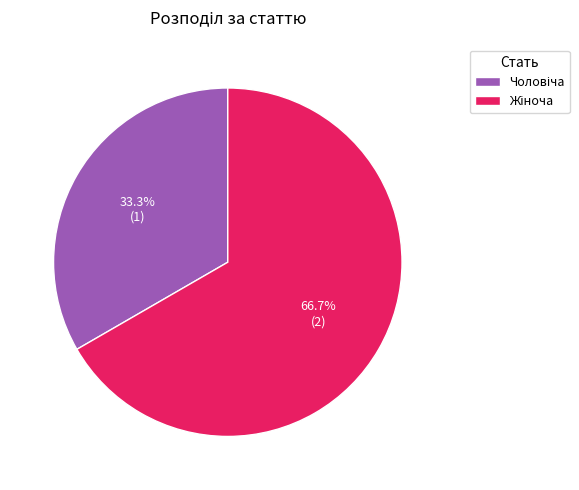

Is there a majority slice in this chart?

Yes